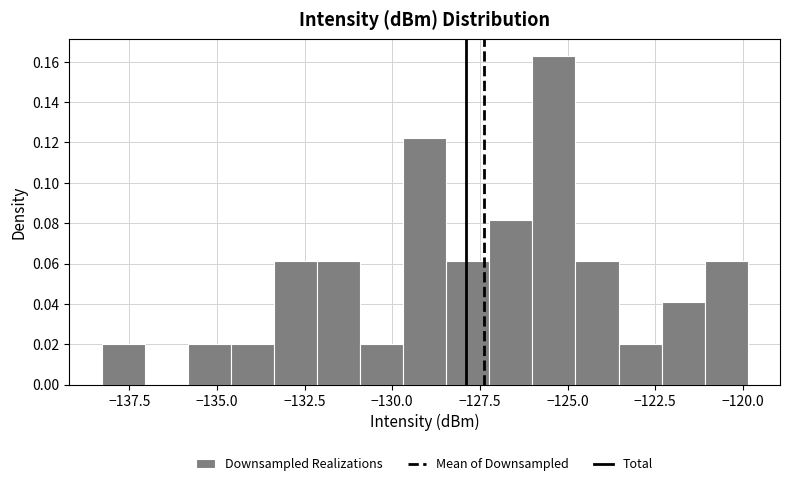

Read against the x-axis, roughly where is the centre of the tallest bar?

-125.5